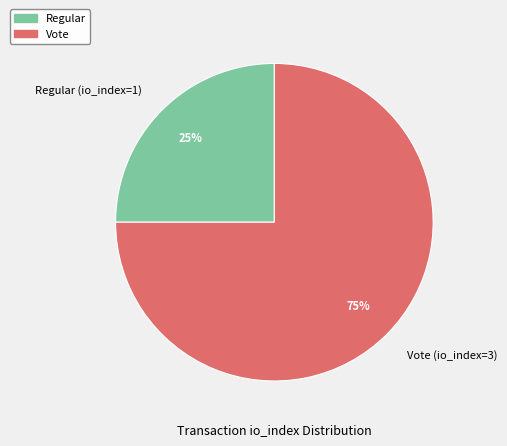

Is Regular (io_index=1) the majority of the pie?

No